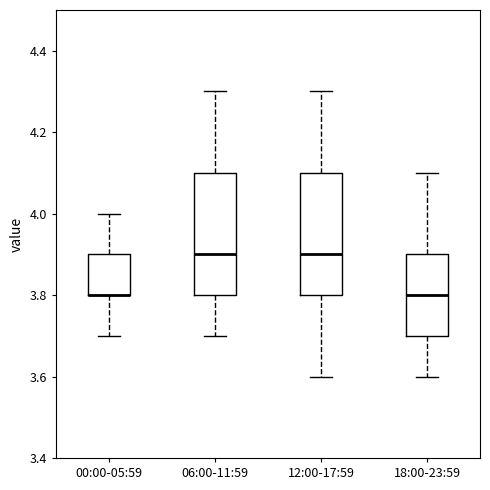

Reading left to right, read every box against the y-axis: the position of its median line, the range the box covers, and the ends of its whiskers. The values are not printed on the chart, so give them approximately, as read against the axis.

00:00-05:59: median 3.8 (drawn on the box's lower edge), box 3.8 to 3.9, whiskers 3.7 to 4.0
06:00-11:59: median 3.9, box 3.8 to 4.1, whiskers 3.7 to 4.3
12:00-17:59: median 3.9, box 3.8 to 4.1, whiskers 3.6 to 4.3
18:00-23:59: median 3.8, box 3.7 to 3.9, whiskers 3.6 to 4.1